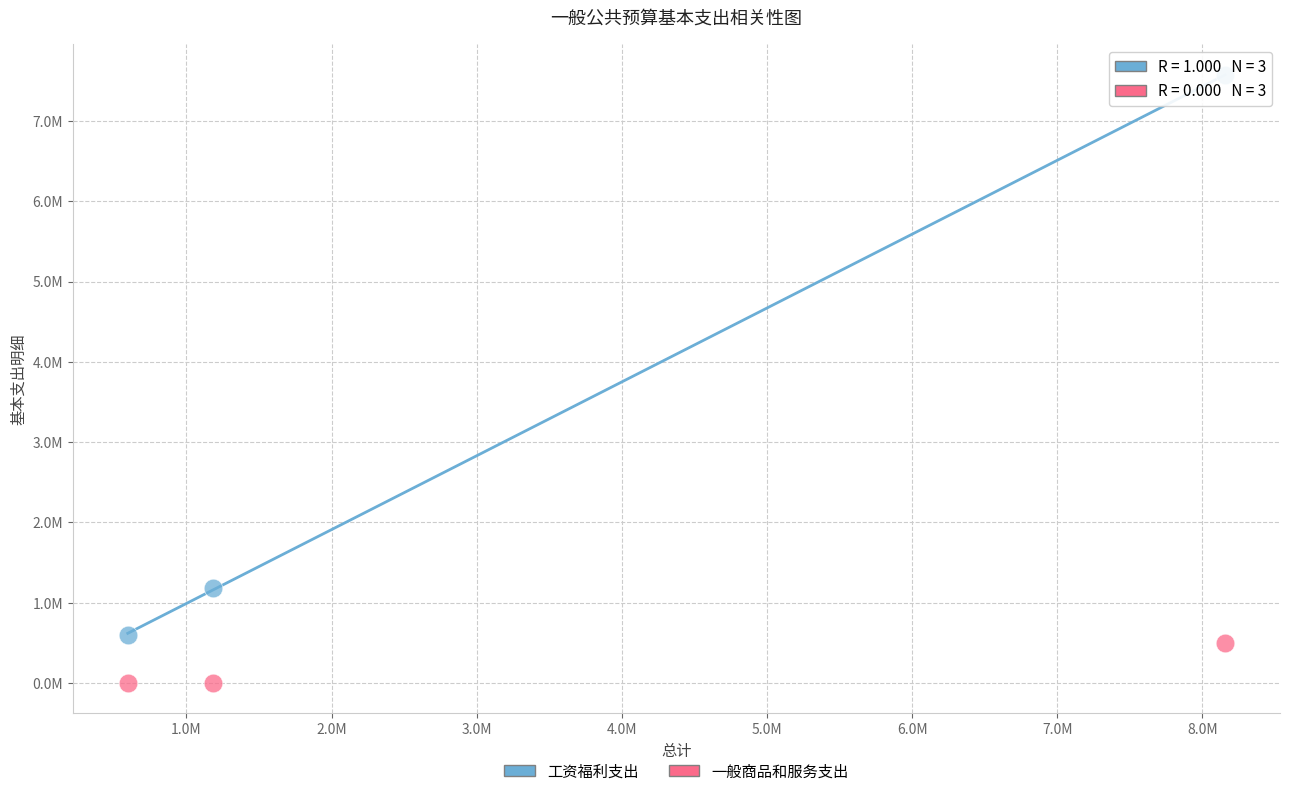

Which series contains the highest Y value?

工资福利支出